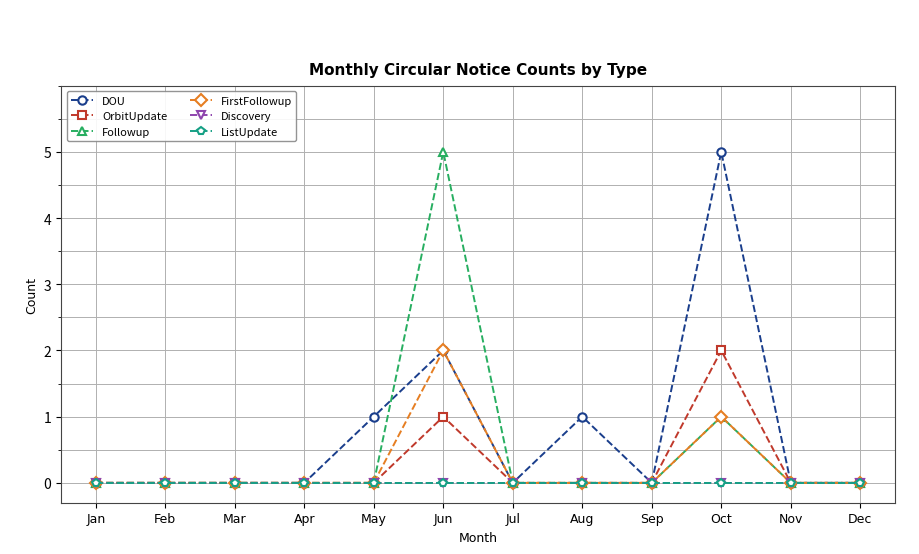

Reading left to right, transcribe all the data shown in this chart.

DOU: 0	0	0	0	1	2	0	1	0	5	0	0
OrbitUpdate: 0	0	0	0	0	1	0	0	0	2	0	0
Followup: 0	0	0	0	0	5	0	0	0	1	0	0
FirstFollowup: 0	0	0	0	0	2	0	0	0	1	0	0
Discovery: 0	0	0	0	0	0	0	0	0	0	0	0
ListUpdate: 0	0	0	0	0	0	0	0	0	0	0	0